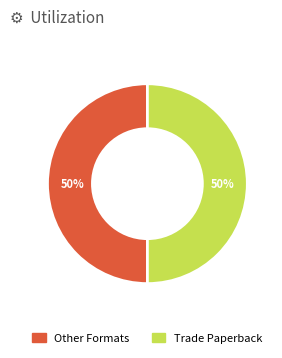

How many segments does this pie chart have?

2